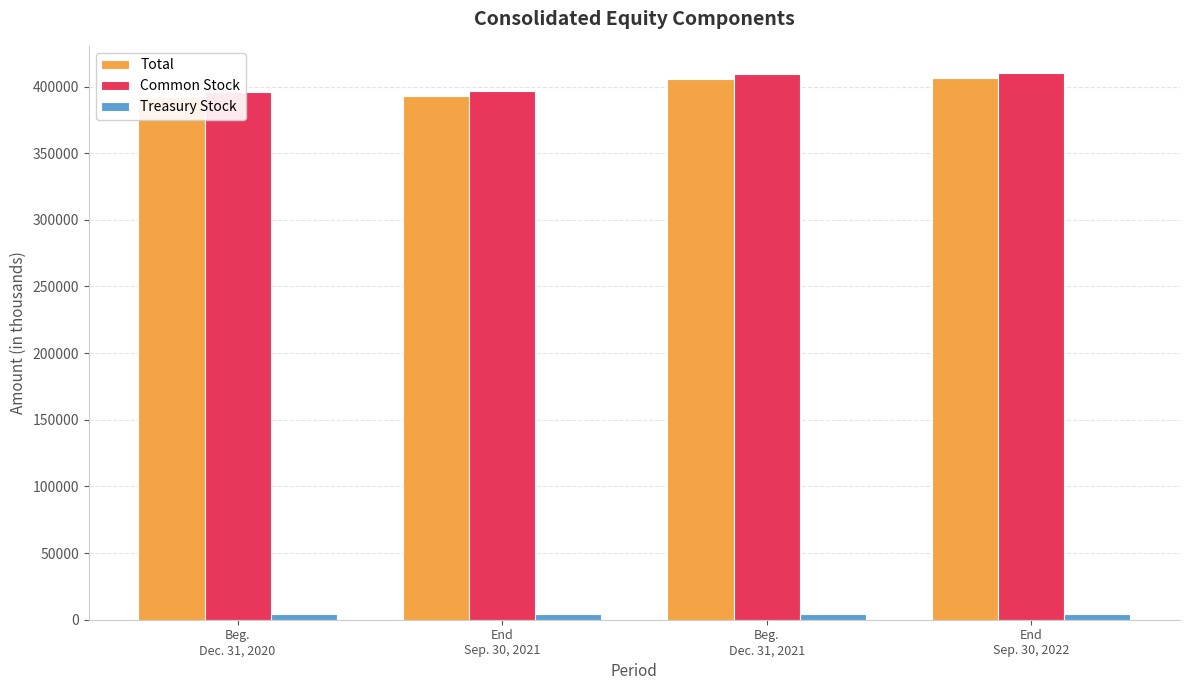

Which series has the largest range (max minus min)?

Total